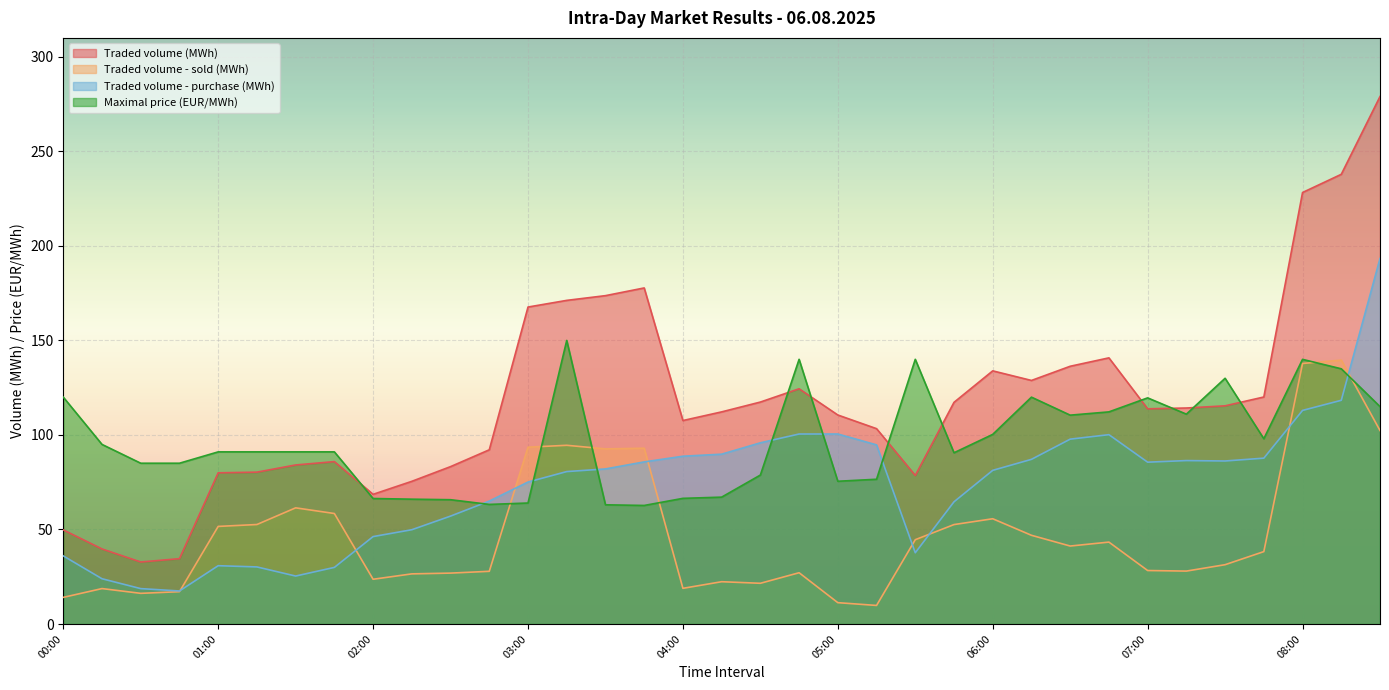

After their last crossing, which series has the higher values: Traded volume - sold (MWh) or Traded volume - purchase (MWh)?

Traded volume - purchase (MWh)